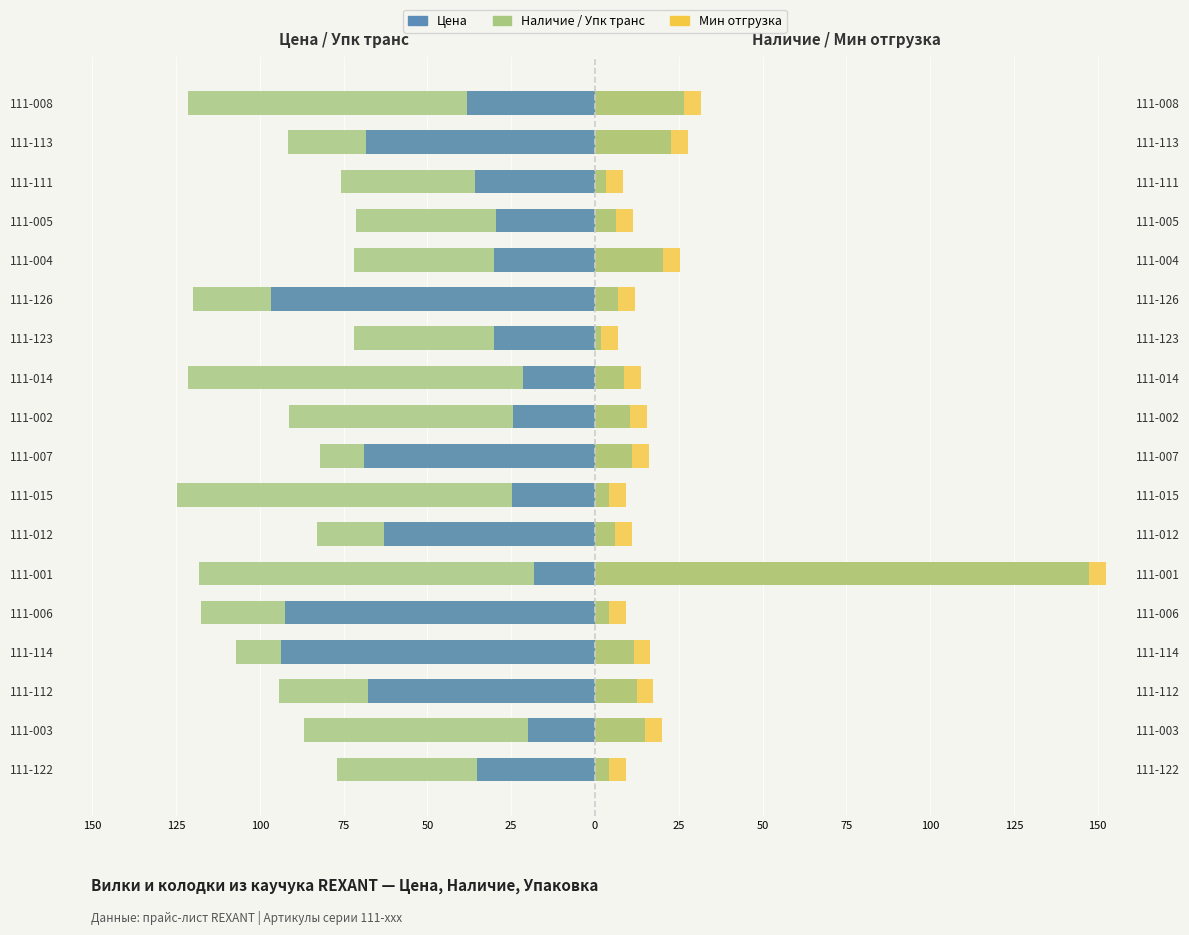

What is the maximum value shown in the chart?

152.4